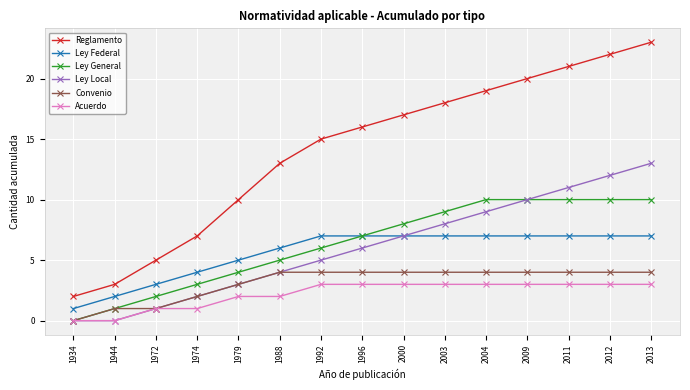

At which category is the sum across all series the highest?

2013